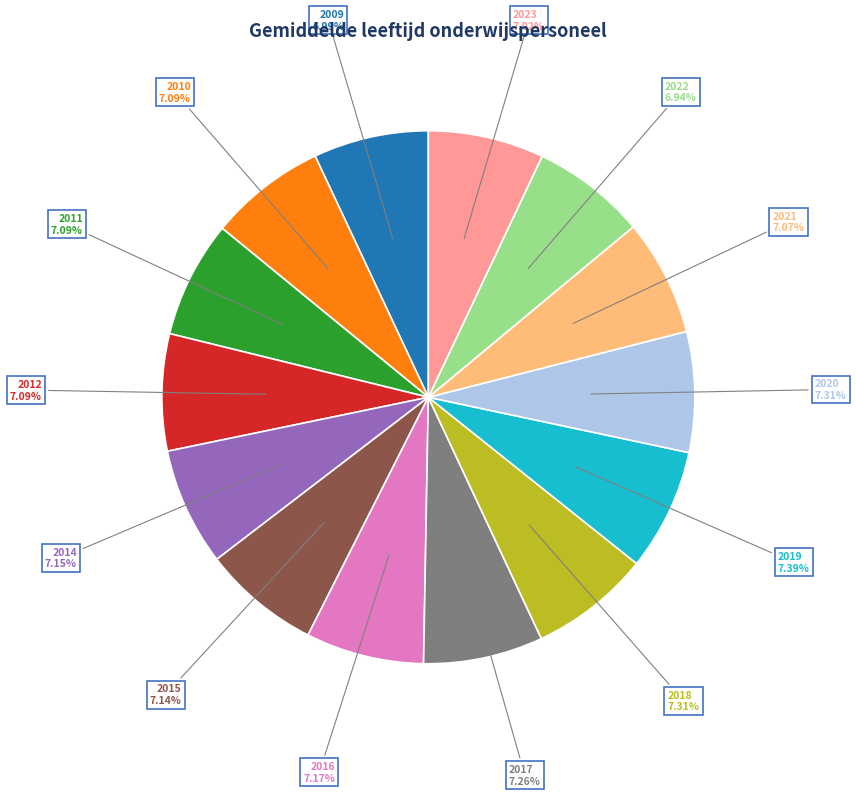

Is there any slice that represents more than half of the pie?

No